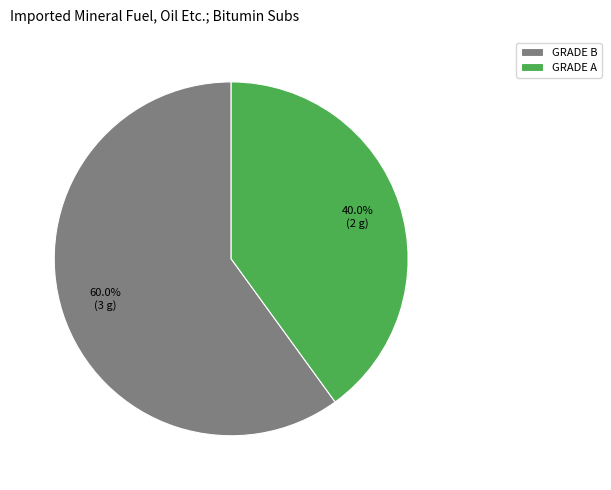

What is the ratio of the value at GRADE A to the value at GRADE B?

0.7